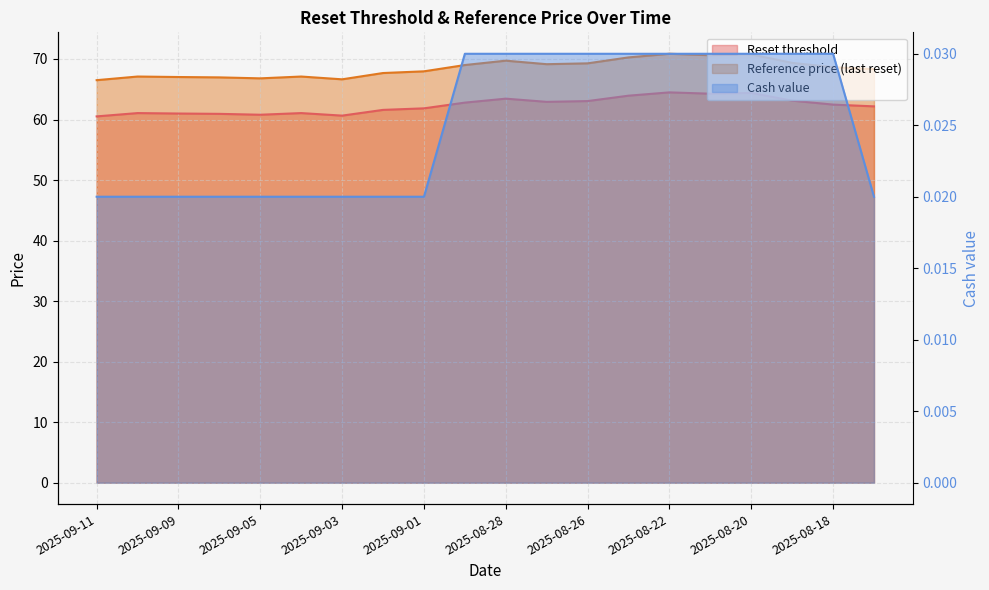

What is the difference between the maximum and minimum values in the Reference price (last reset) series?

4.4